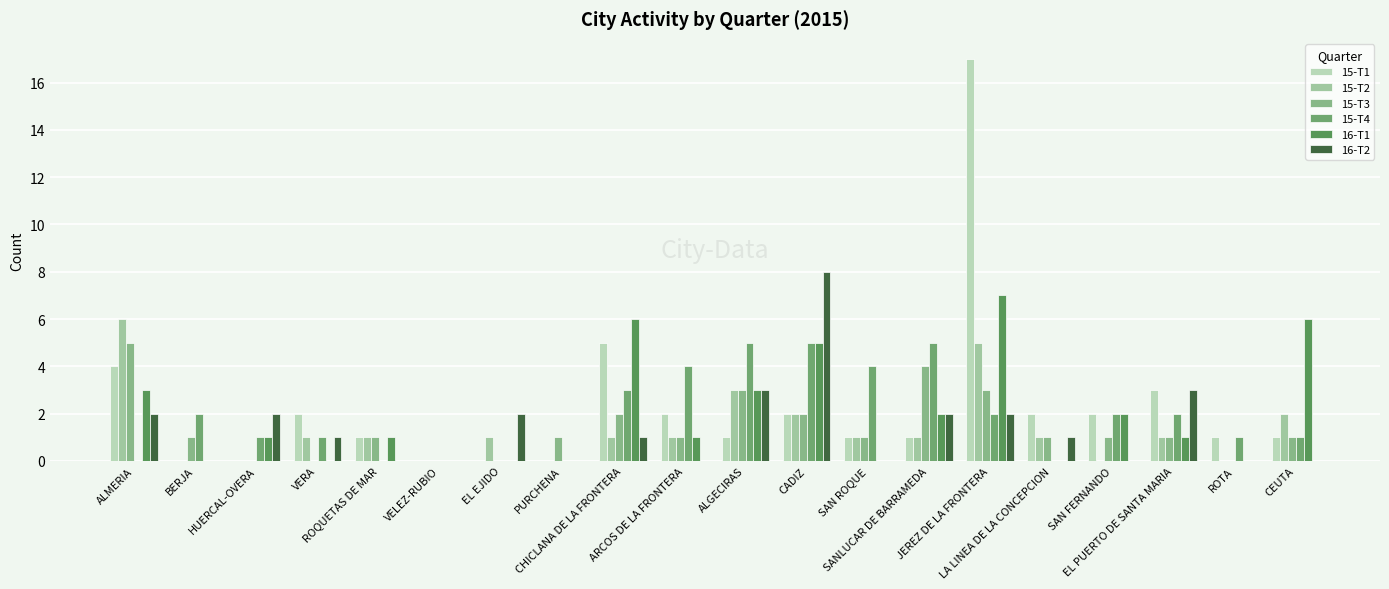

Which series has the largest total across all categories?

15-T1